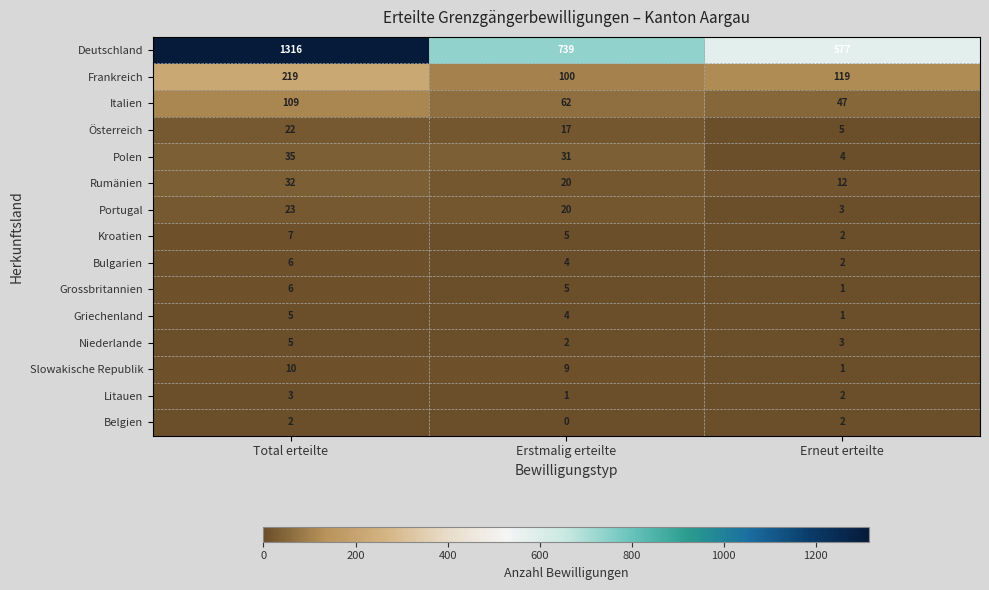

Which series changed the most between Erstmalig erteilte and Erneut erteilte?

Deutschland